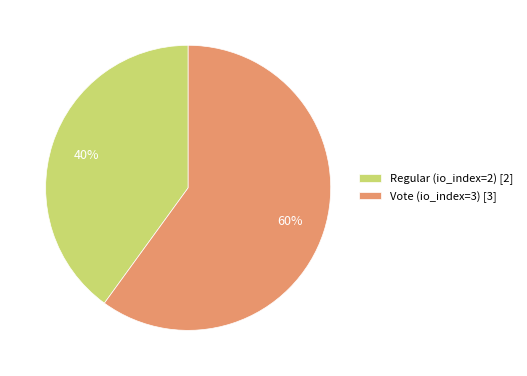

To the nearest percent, what portion does Vote (io_index=3) represent?

60%